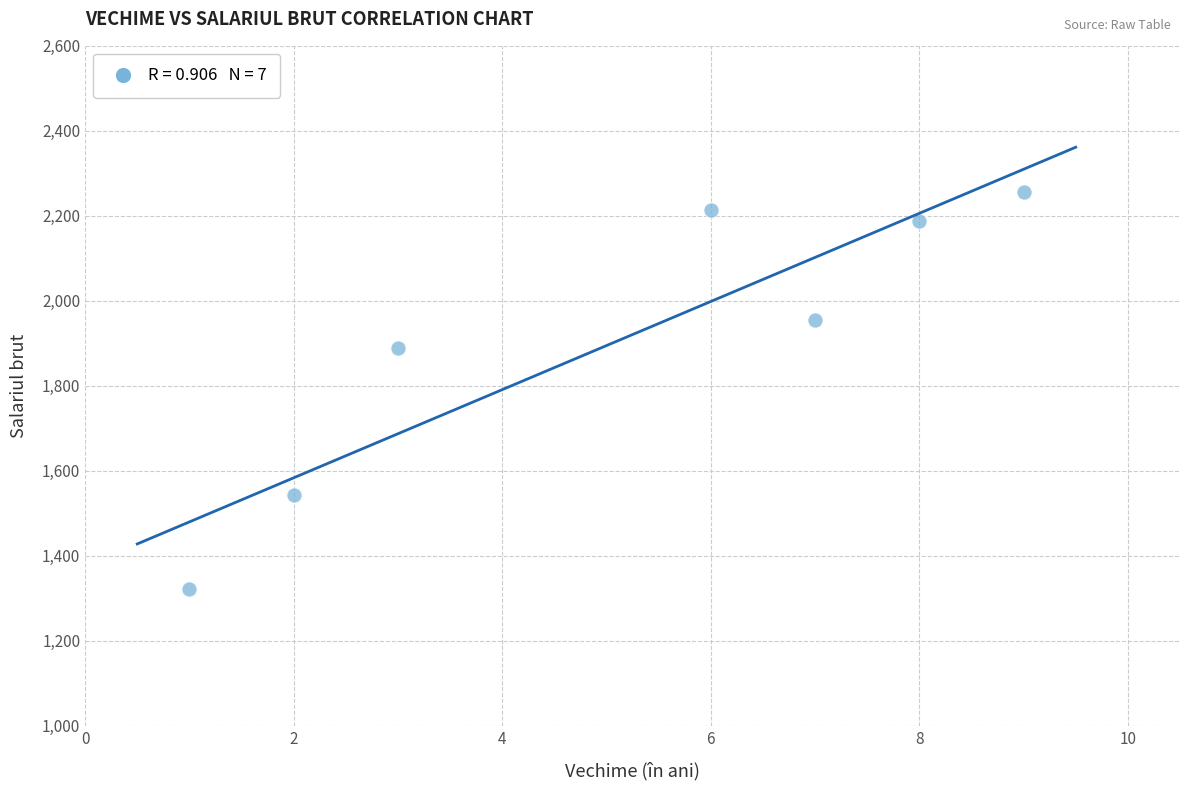

What is the range of Y values (max minus min)?

934